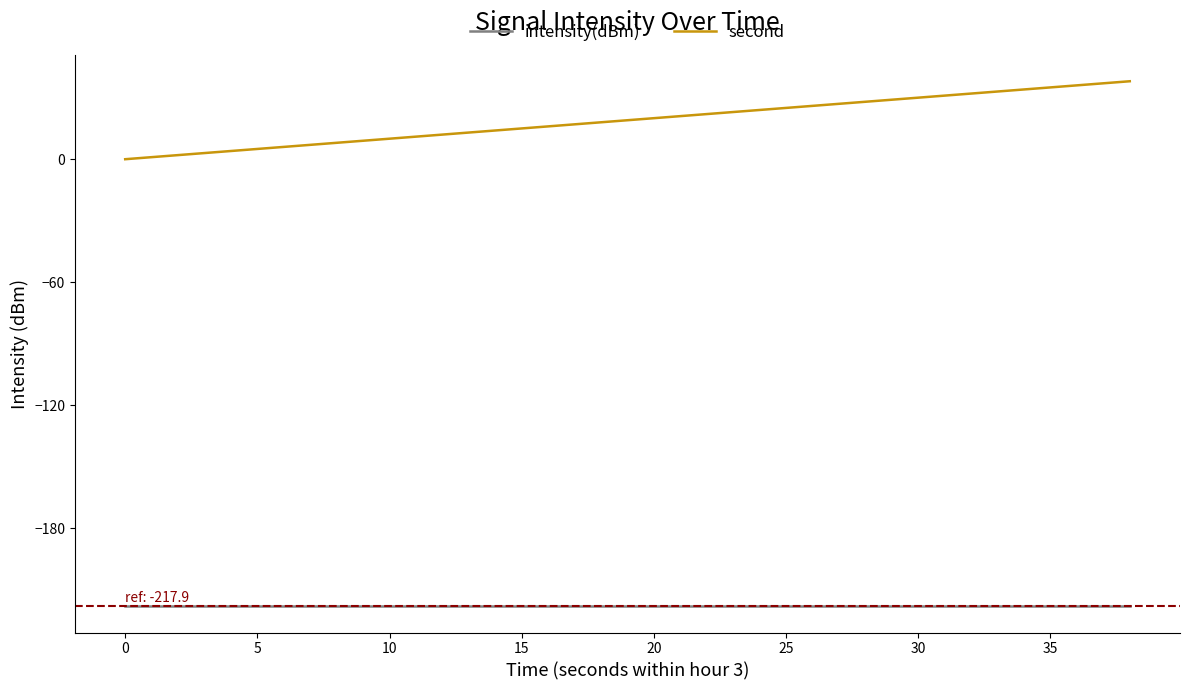

How many lines are shown in the chart?

2